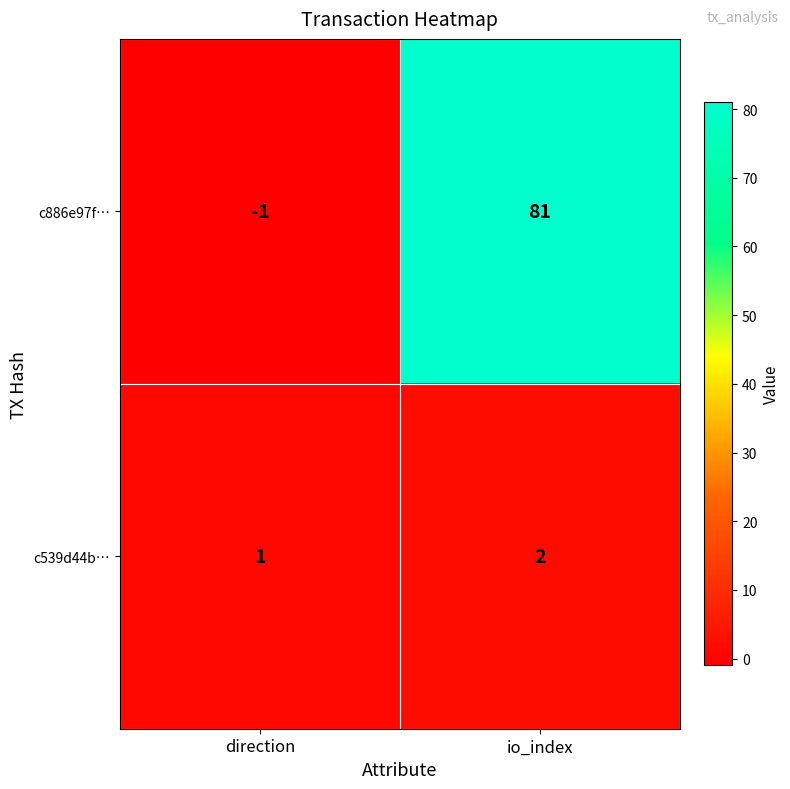

What is the difference between the c886e97f… values at direction and io_index?

82